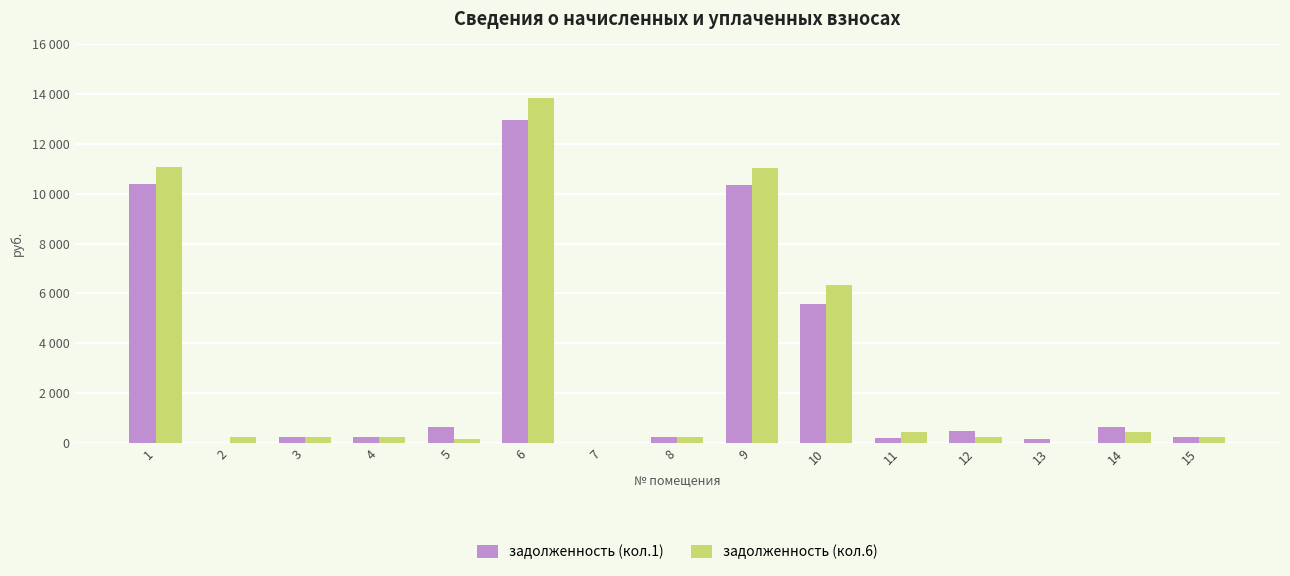

Are the bars grouped side by side (vs. stacked)?

Yes